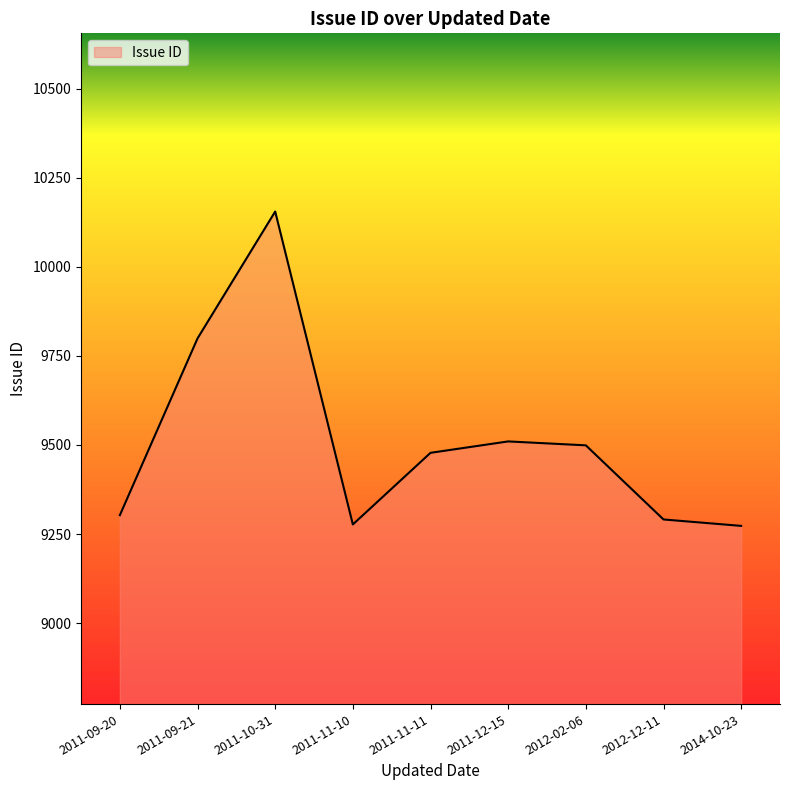

What is the difference between the maximum and minimum values?

882